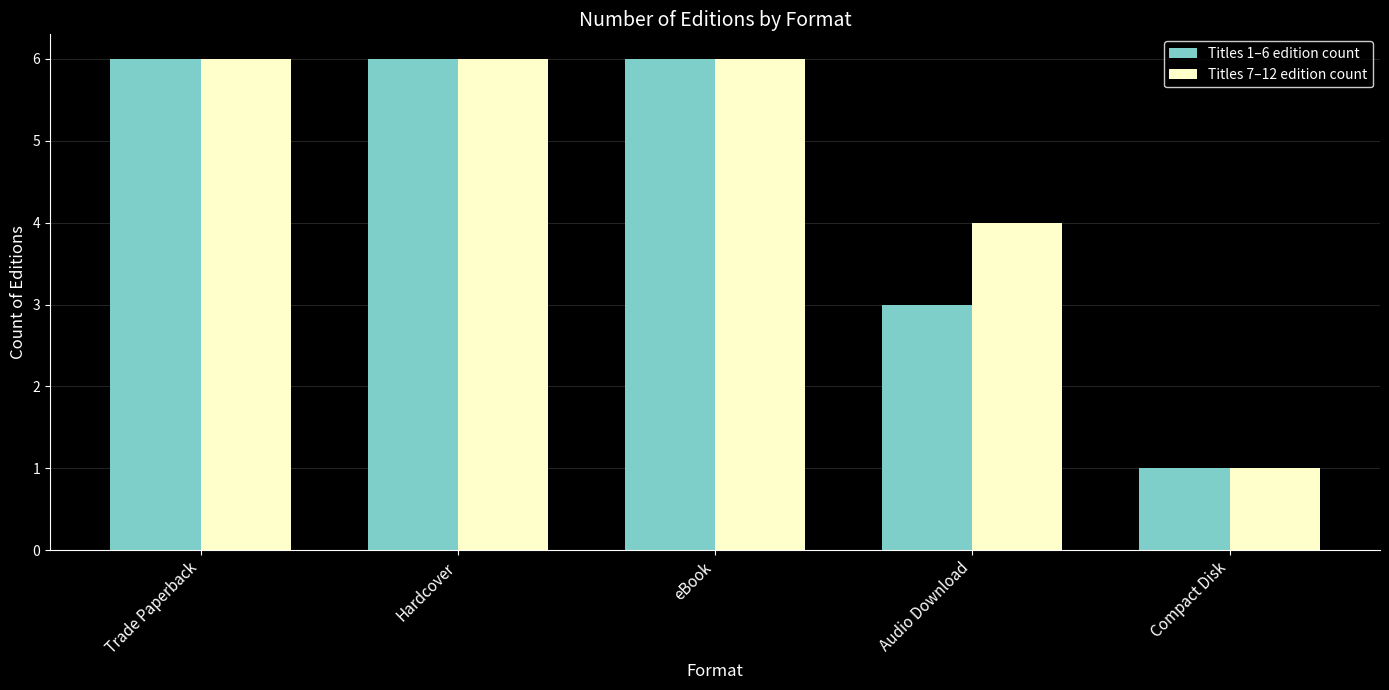

What is the total value across all series at Trade Paperback?

12